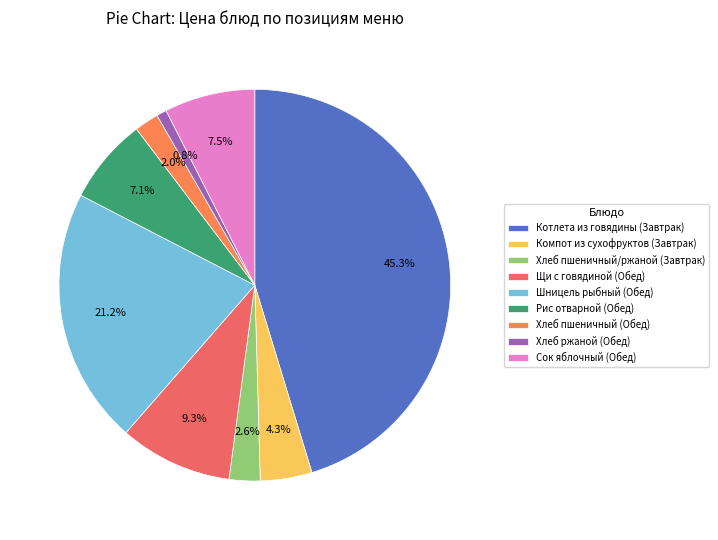

How many slices are in this pie chart?

9